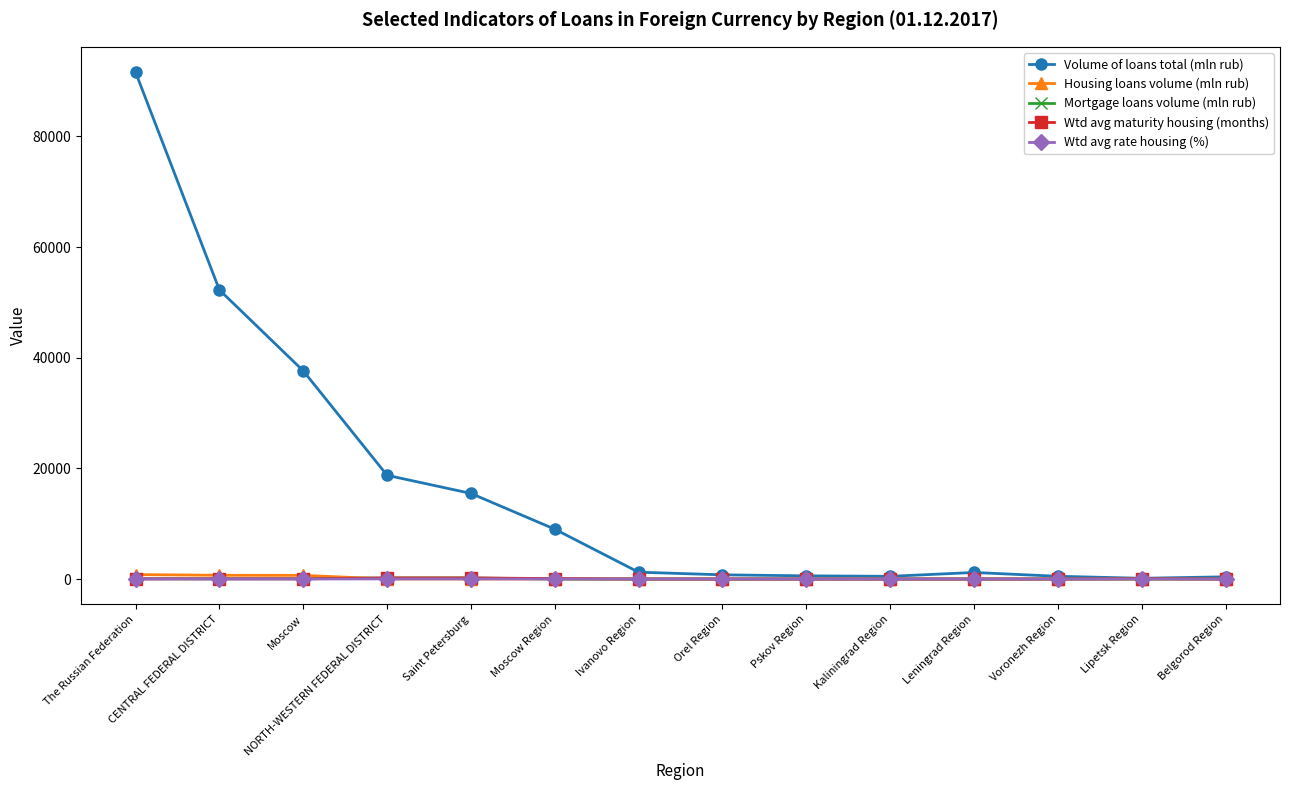

What is the greatest value displayed?

91607.0